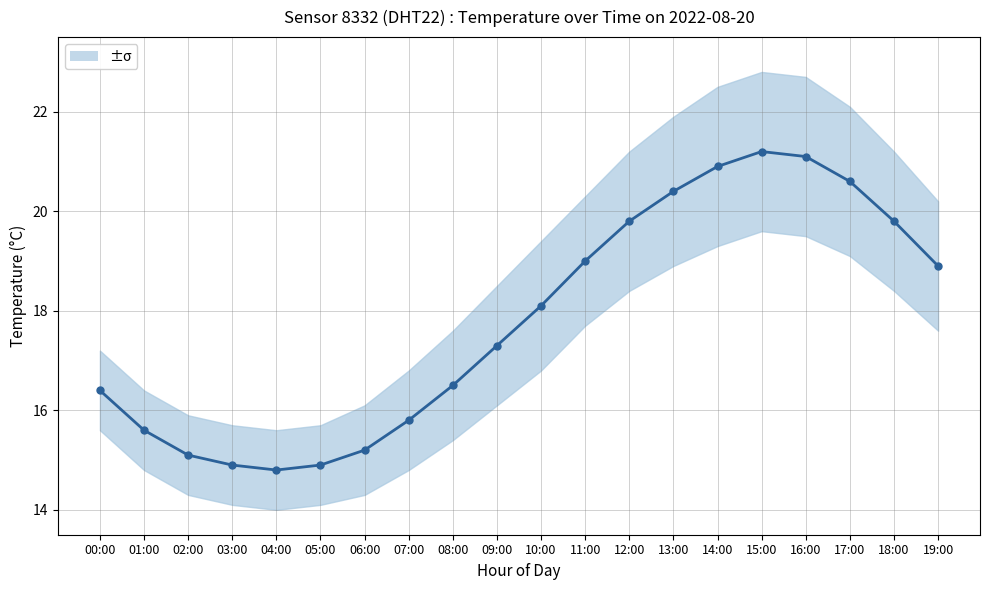

Which has a higher value, 12:00 or 05:00?

12:00